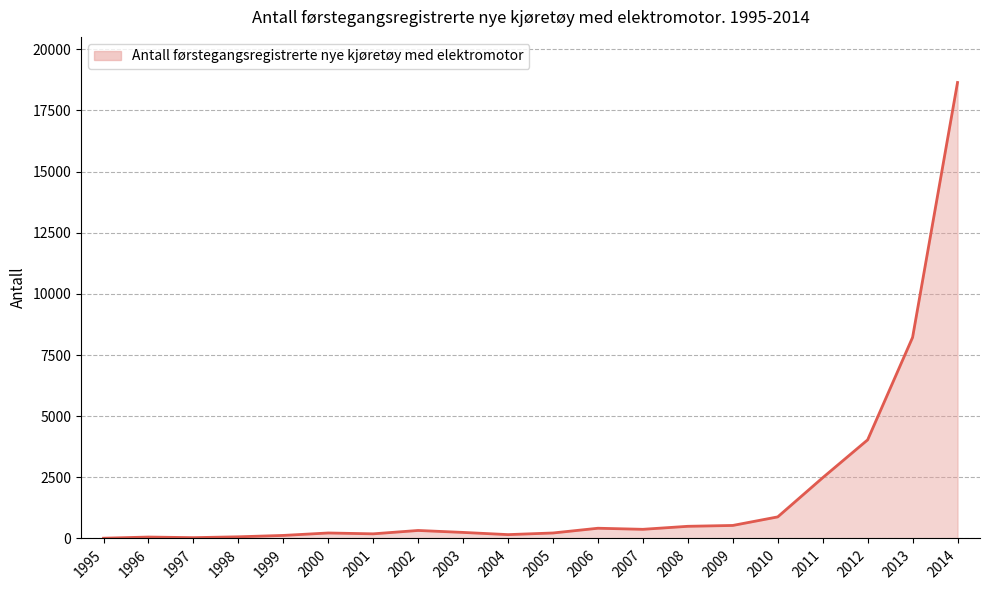

Where is the data nearest to the value 9328?

2013